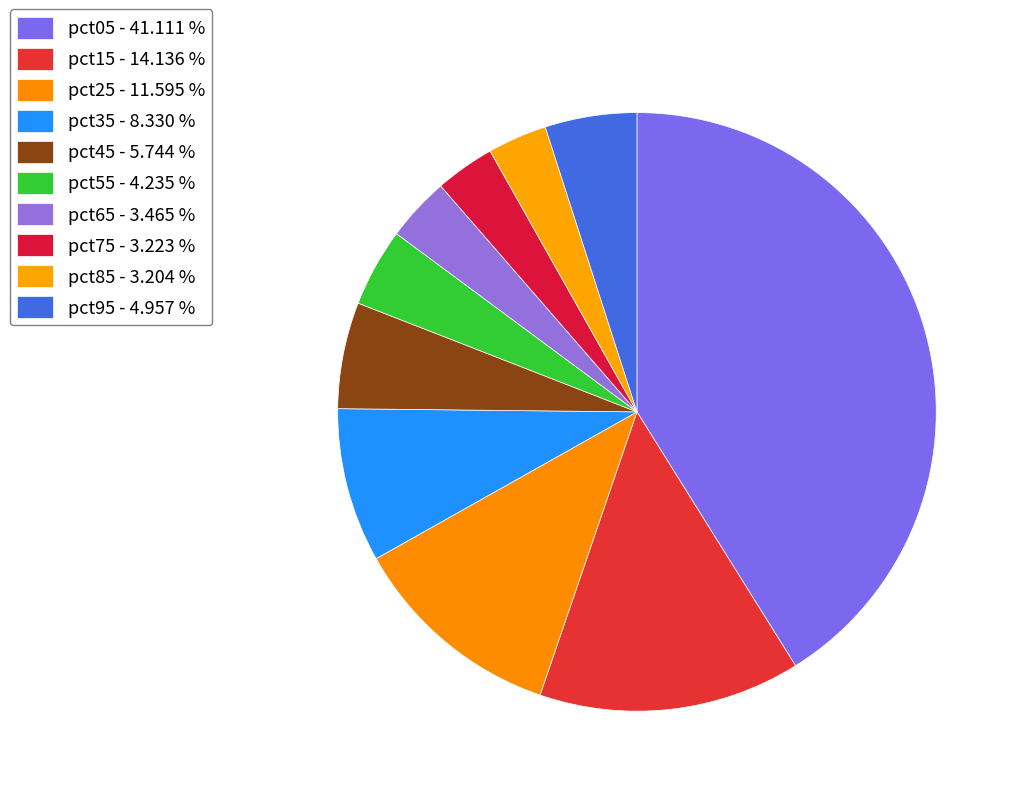

Count the number of slices in the pie.

10